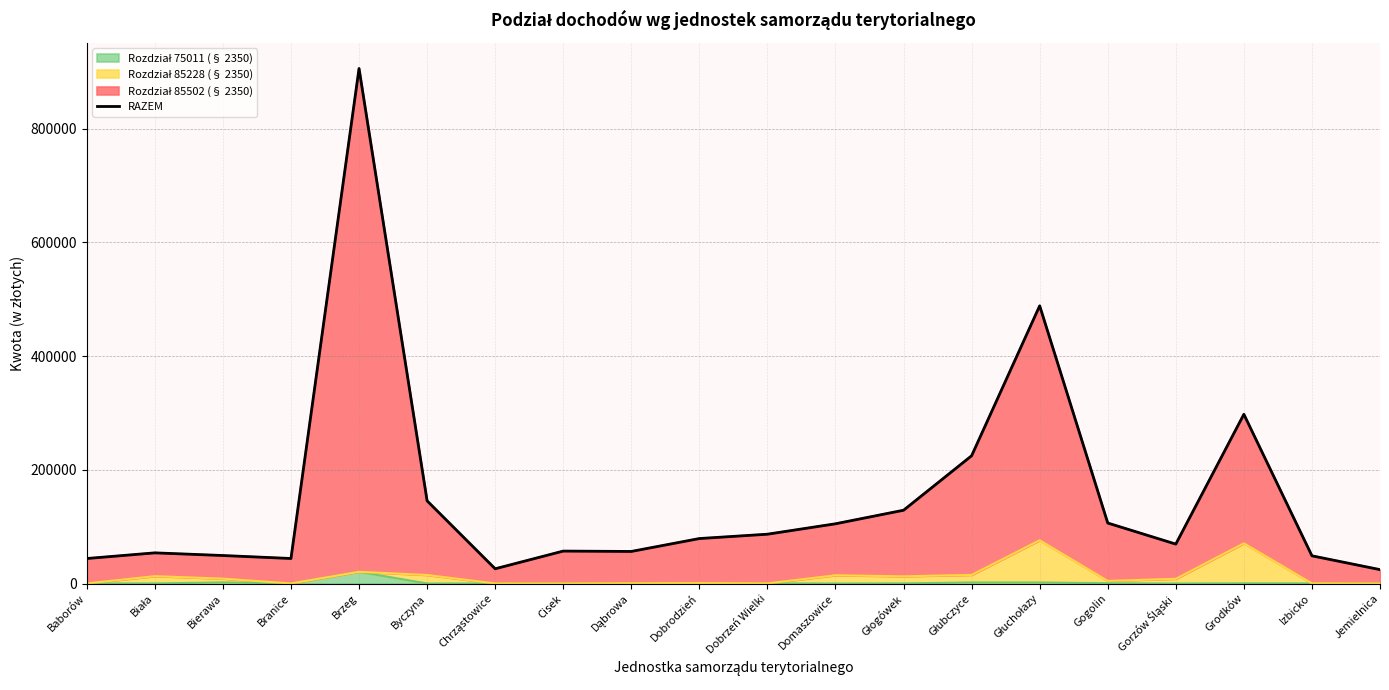

True or false: there are more than 1 points higher than both neighbors.

True